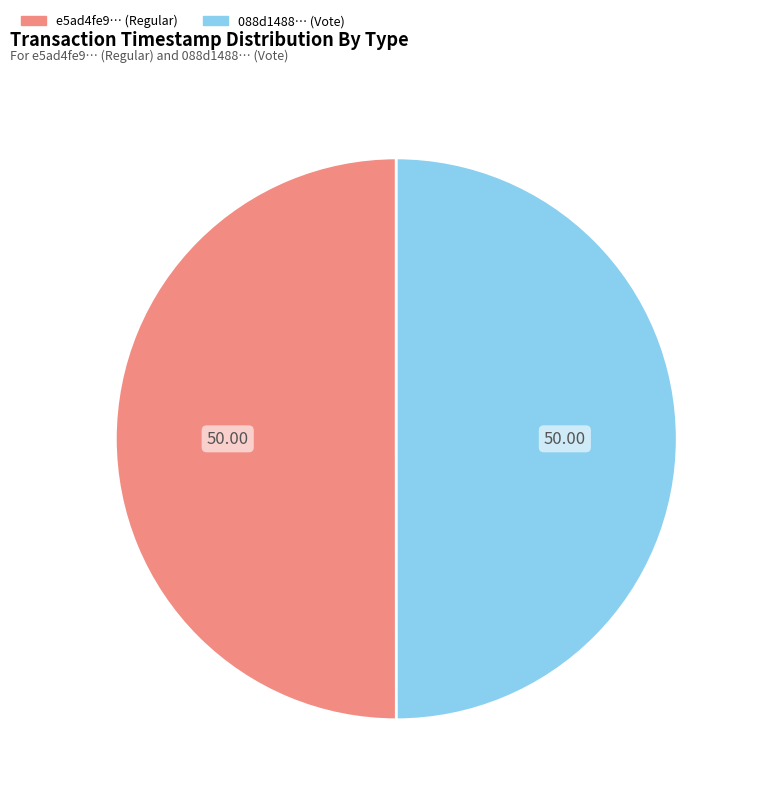

What is the majority slice?

Vote (io_index=3)